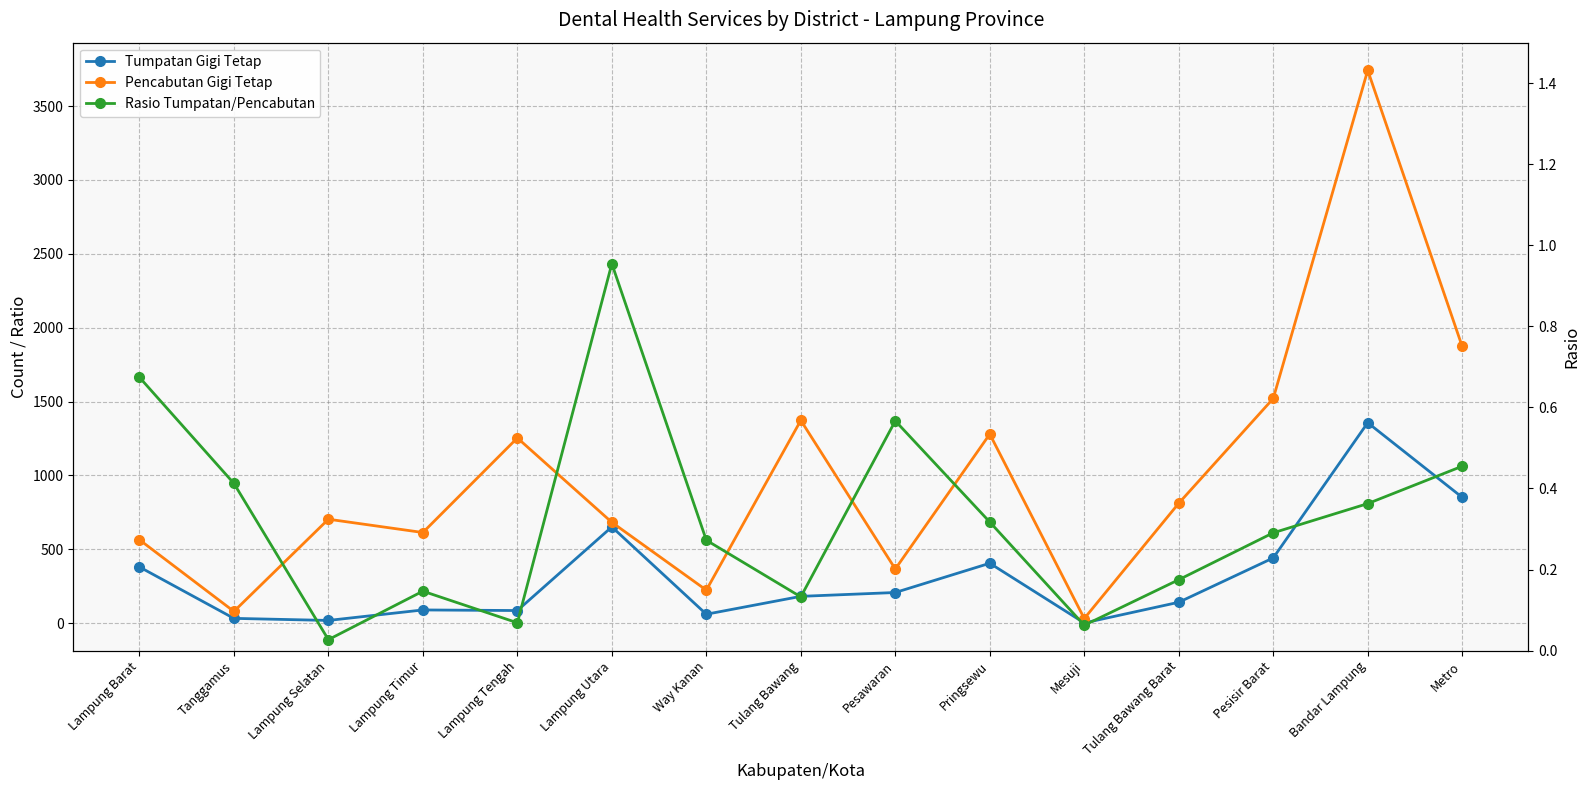

At which category does Tumpatan Gigi Tetap reach its first local peak?

Lampung Timur